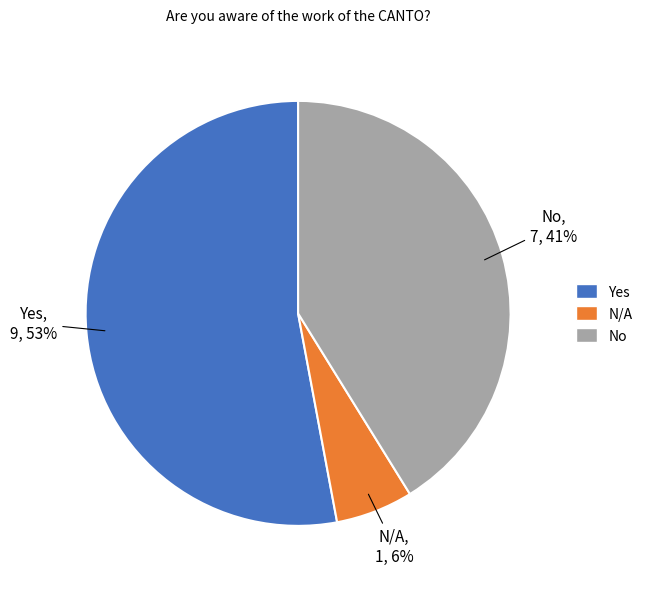

To the nearest percent, what is the difference between the largest and smallest slice percentages?

47%